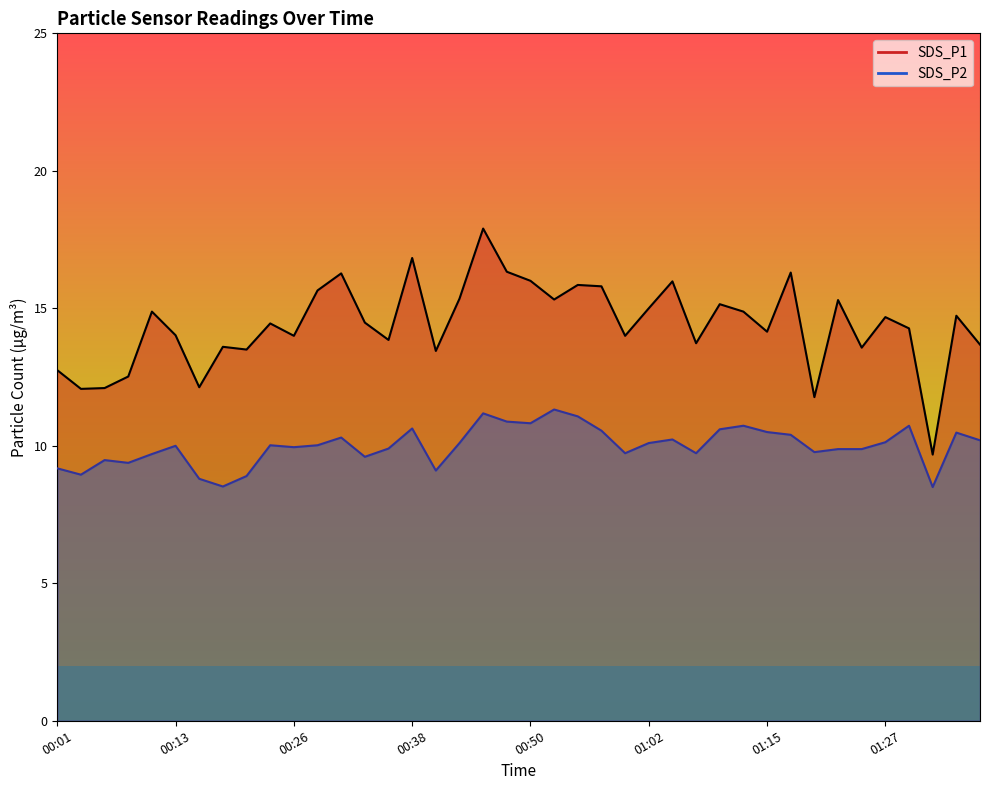

The value of SDS_P1 at 00:45 is 17.9. True or false?

True